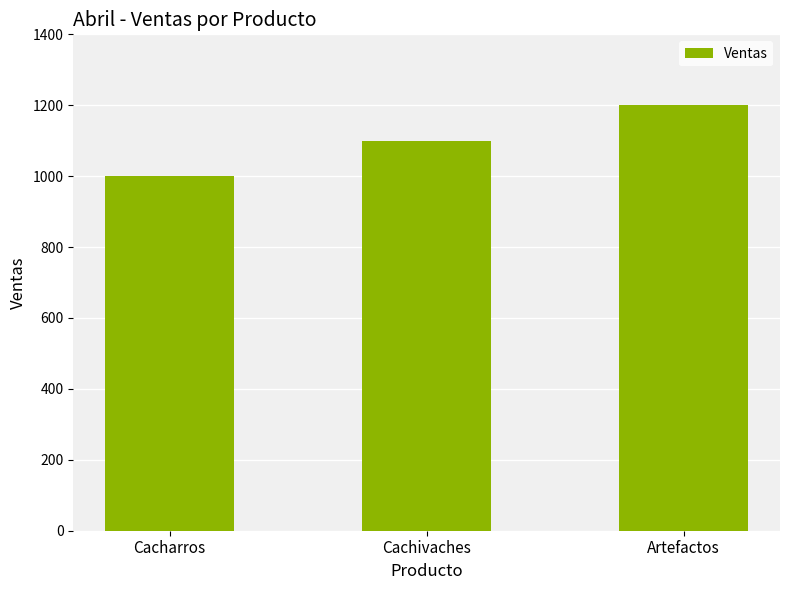

What is the change in value from Cacharros to Artefactos?

+200